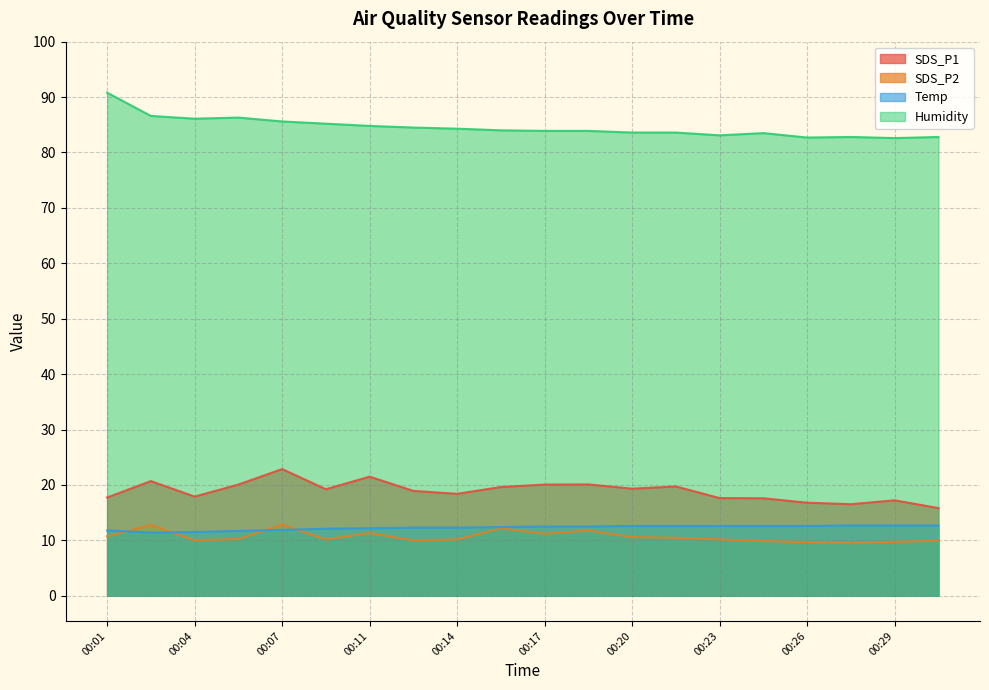

At which label is Humidity closest to 86?

00:04